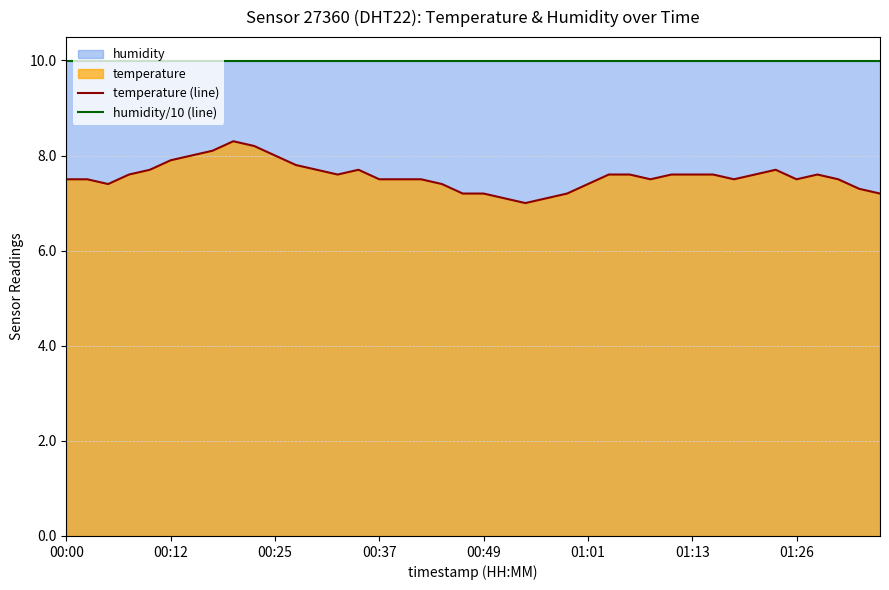

List the series in order of their overall mean, highest first.

humidity/10 (line), temperature (line)